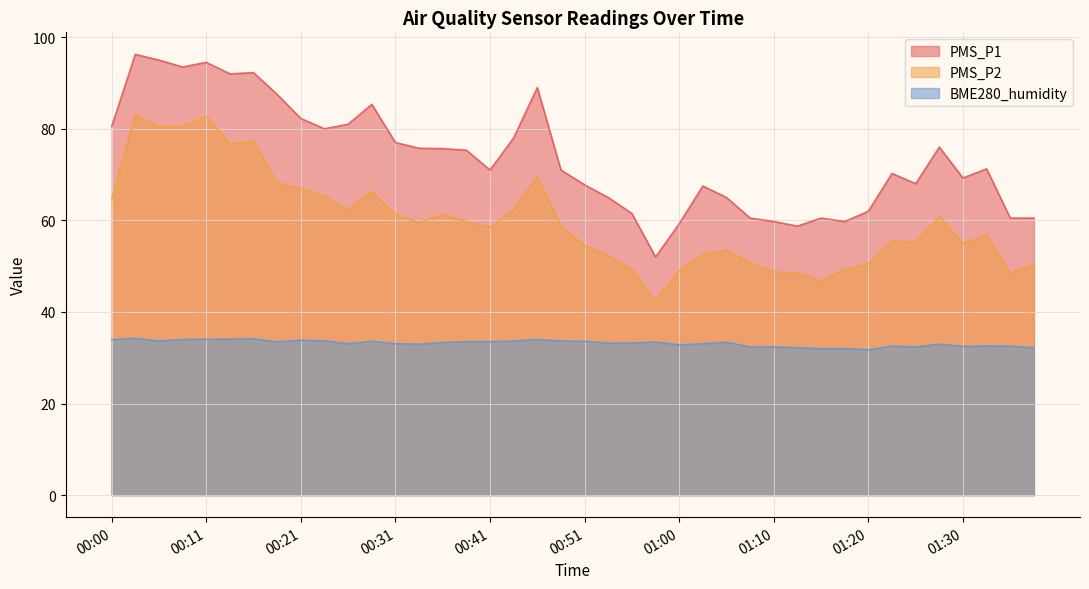

What is the value of the PMS_P2 point at the 22nd from the left?

52.2